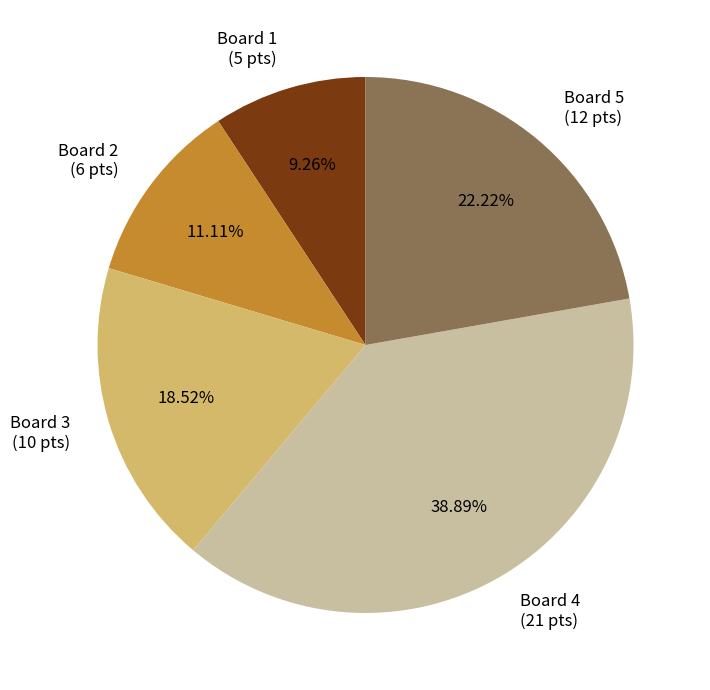

Which slice is the largest?

Board 4